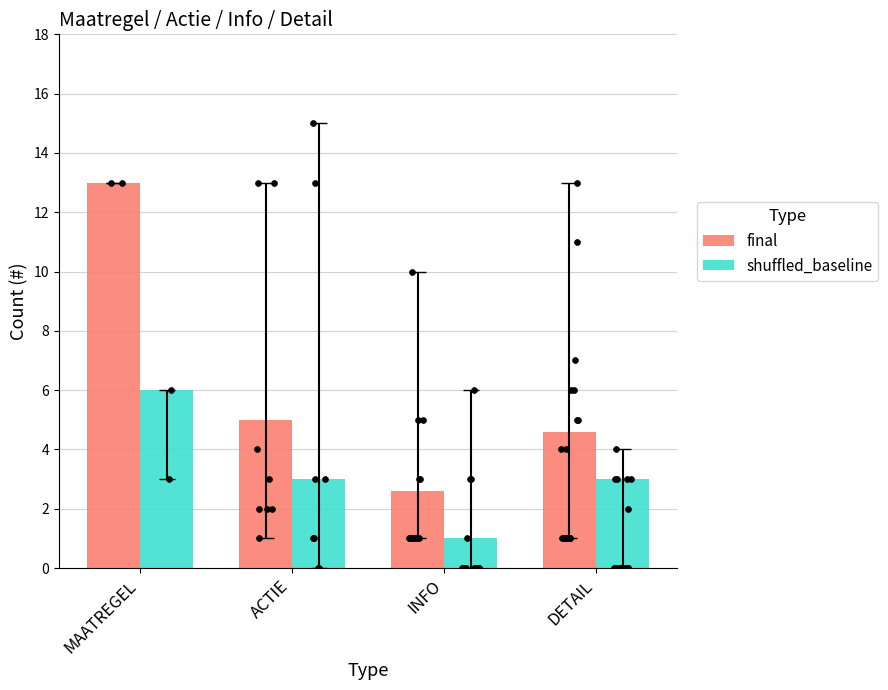

Which series contains the lowest Y value?

shuffled_baseline